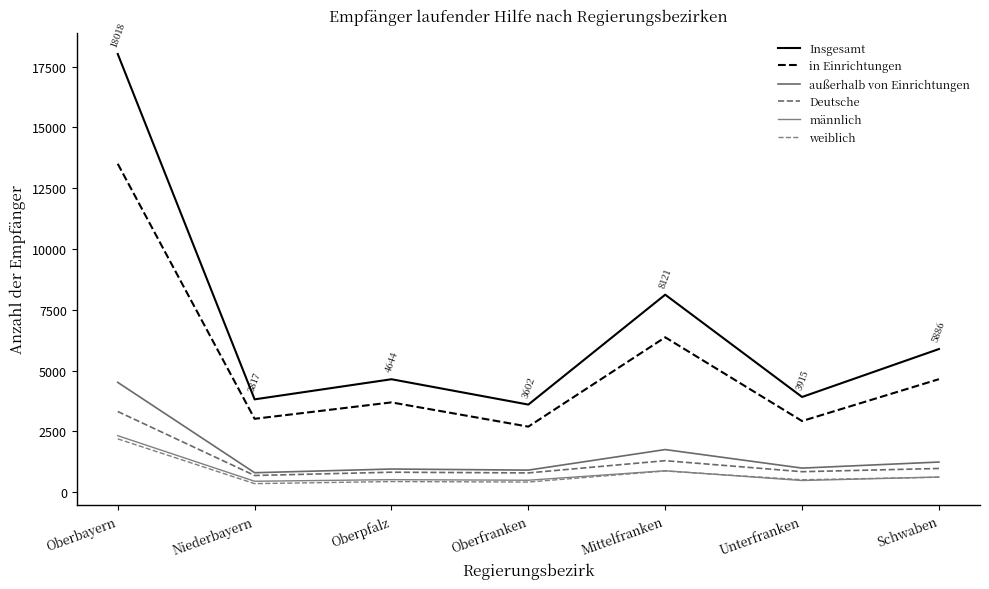

What is the label of the 3rd point from the right?

Mittelfranken